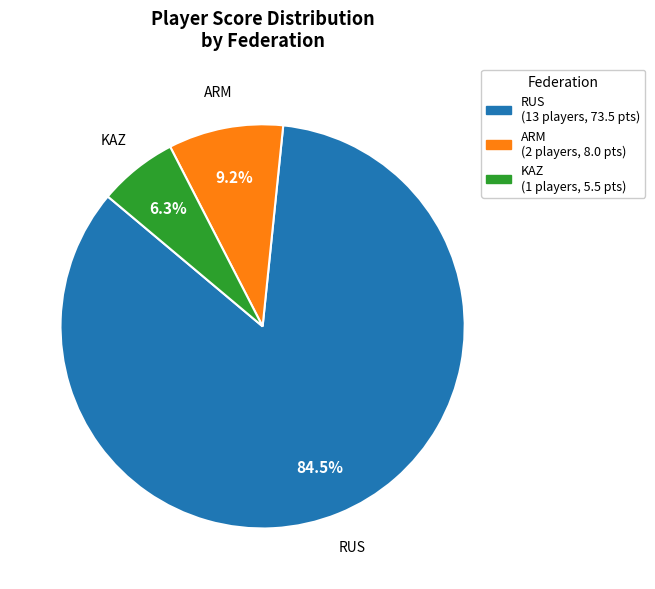

What percentage do KAZ and RUS together represent?

90.8%